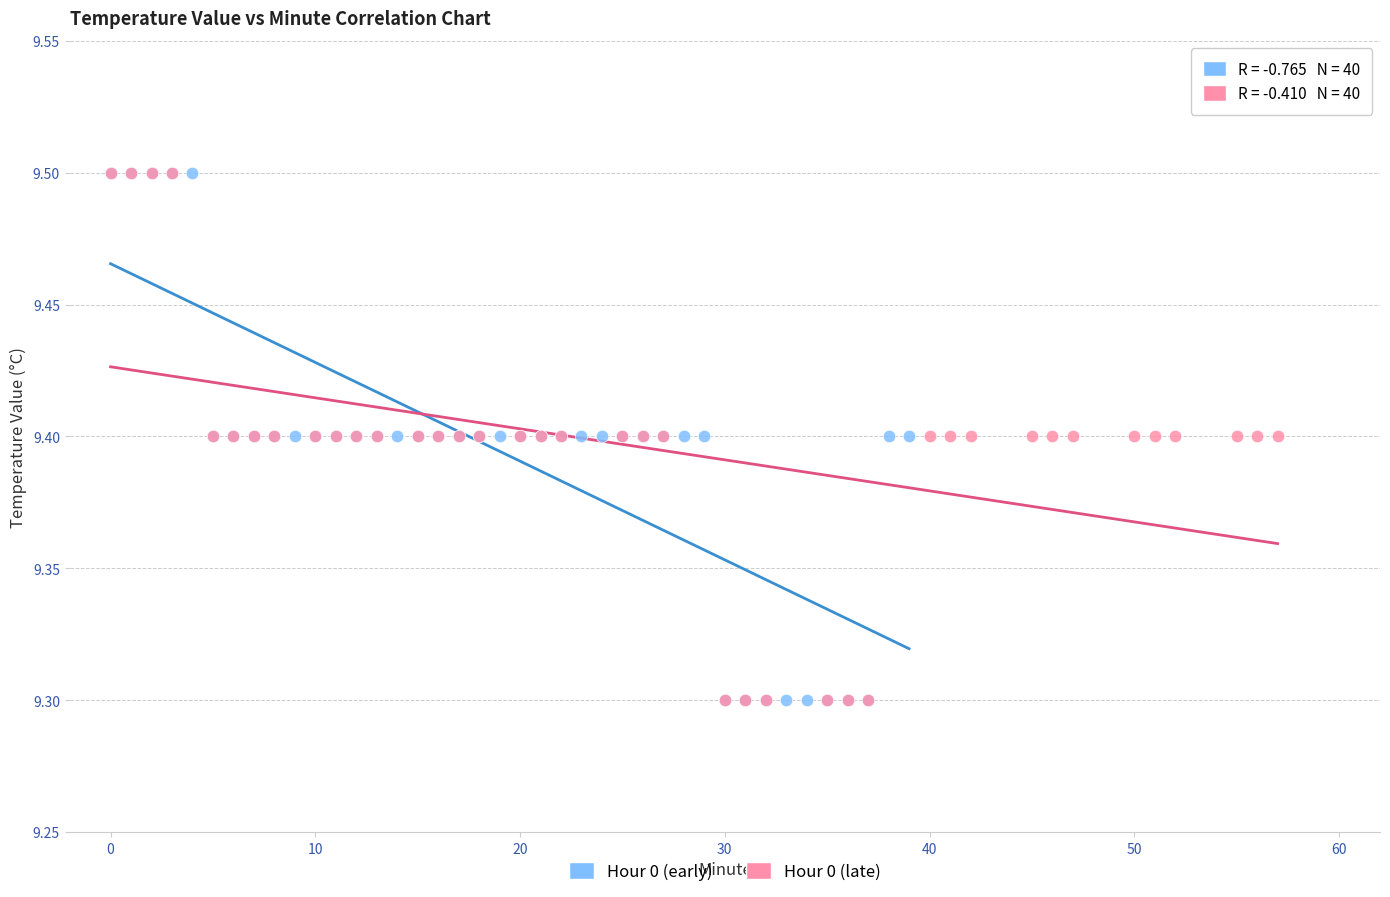

What are all the series names shown in the legend?

Hour 0 (early), Hour 0 (late)